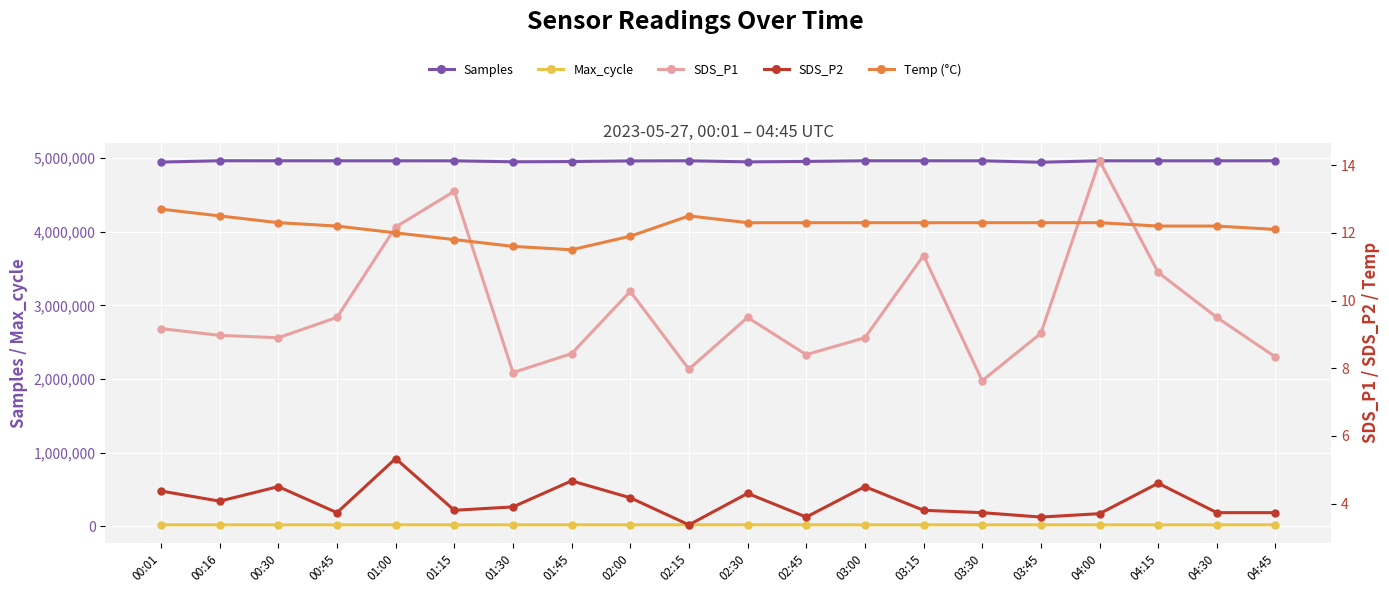

What is the minimum value for SDS_P1?

7.6